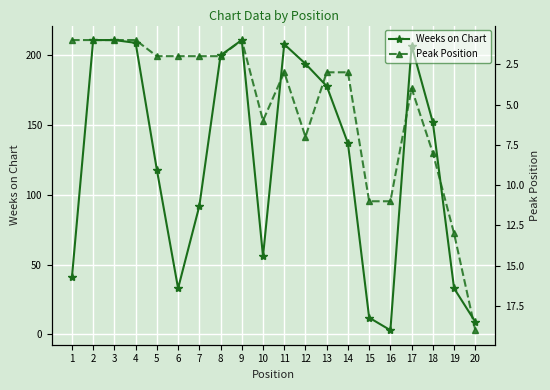

Does the chart display data point markers on the line(s)?

Yes